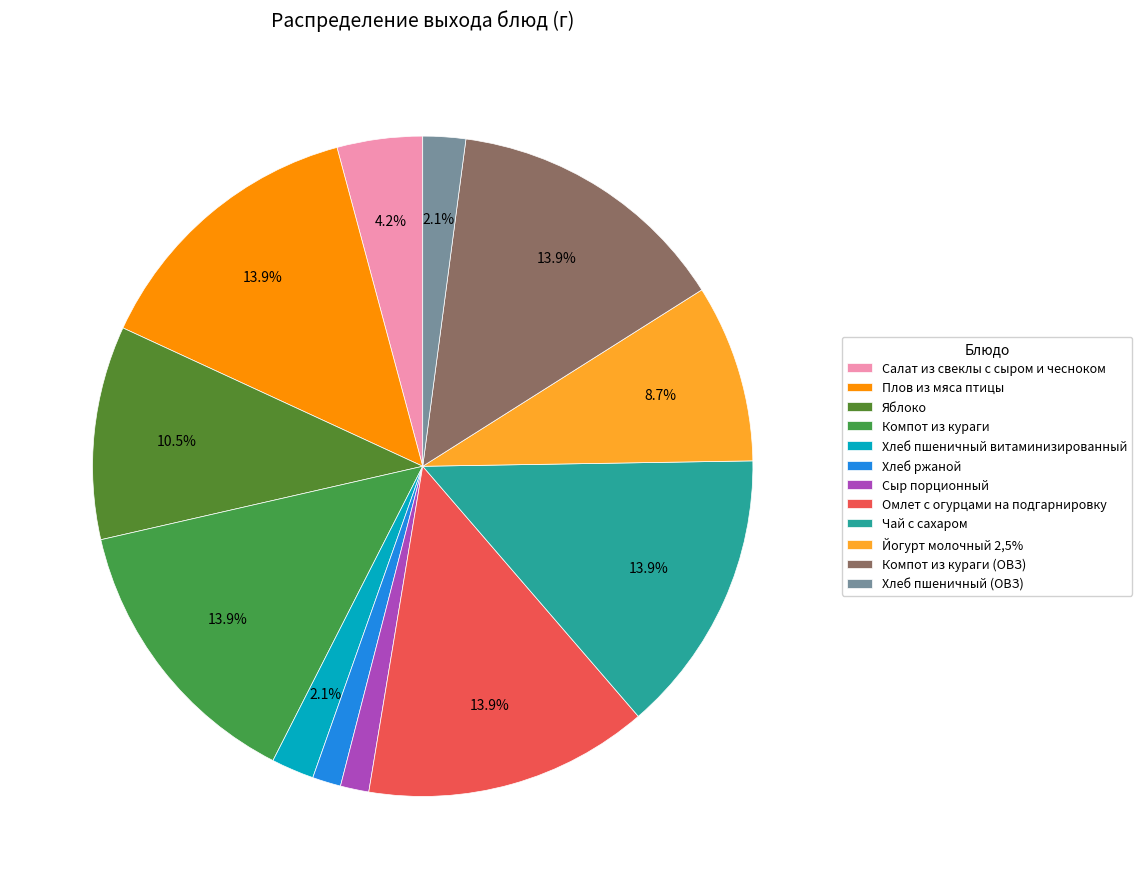

Which has a higher value, Компот из кураги (ОВЗ) or Яблоко?

Компот из кураги (ОВЗ)